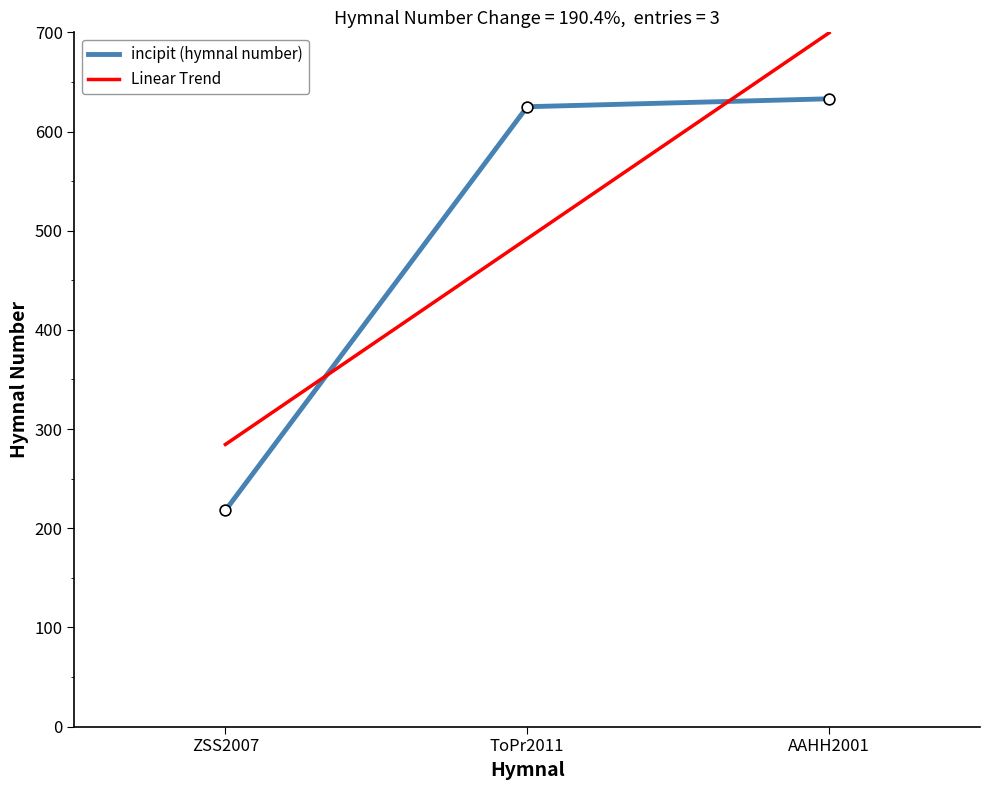

What is the difference between the highest and lowest values at AAHH2001?

66.5